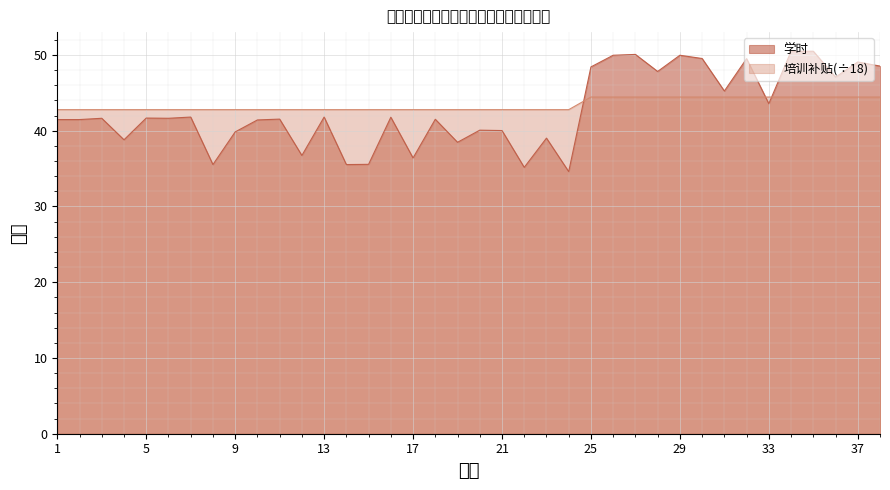

What is the total value across all series at 35?

94.9